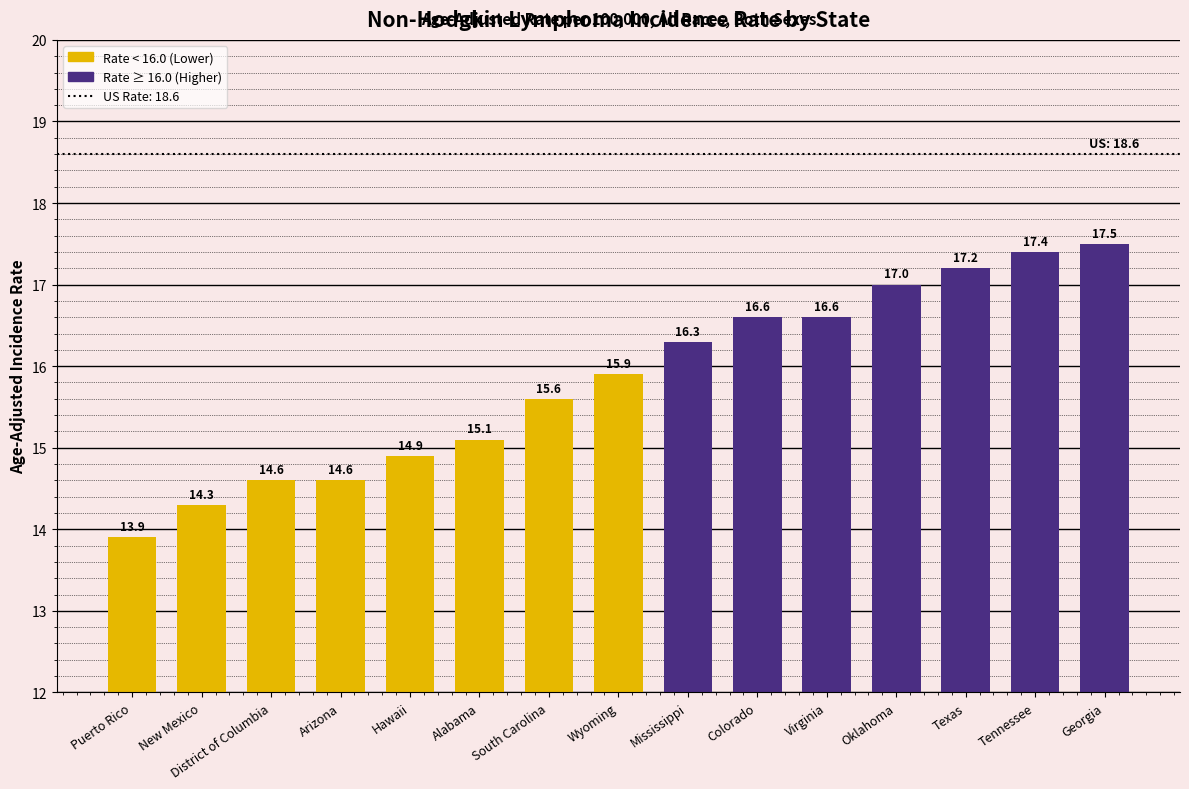

What is the greatest value displayed?

17.5